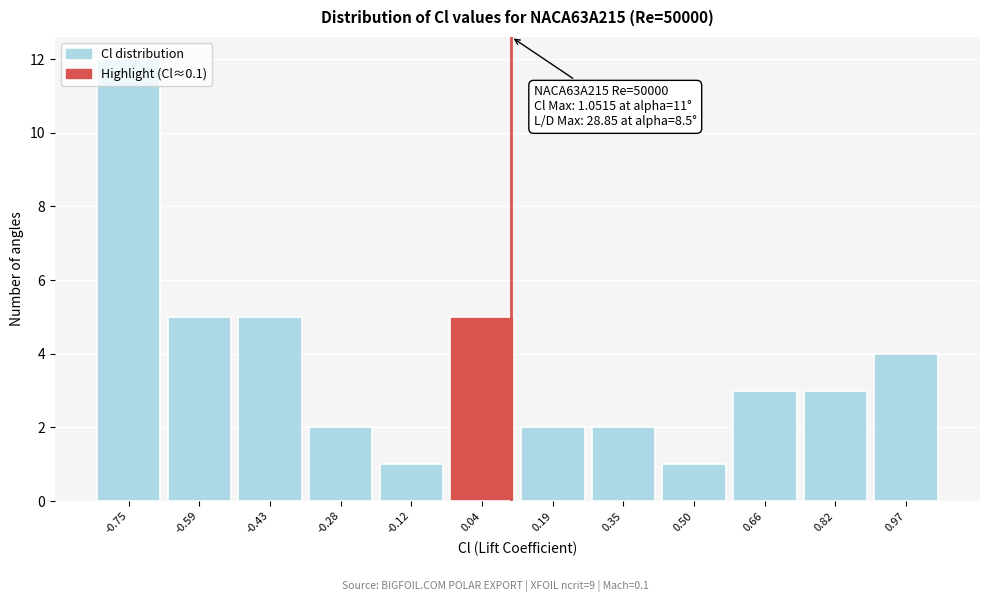

Over which range of the x-axis is the bar tallest?

-0.82 to -0.66